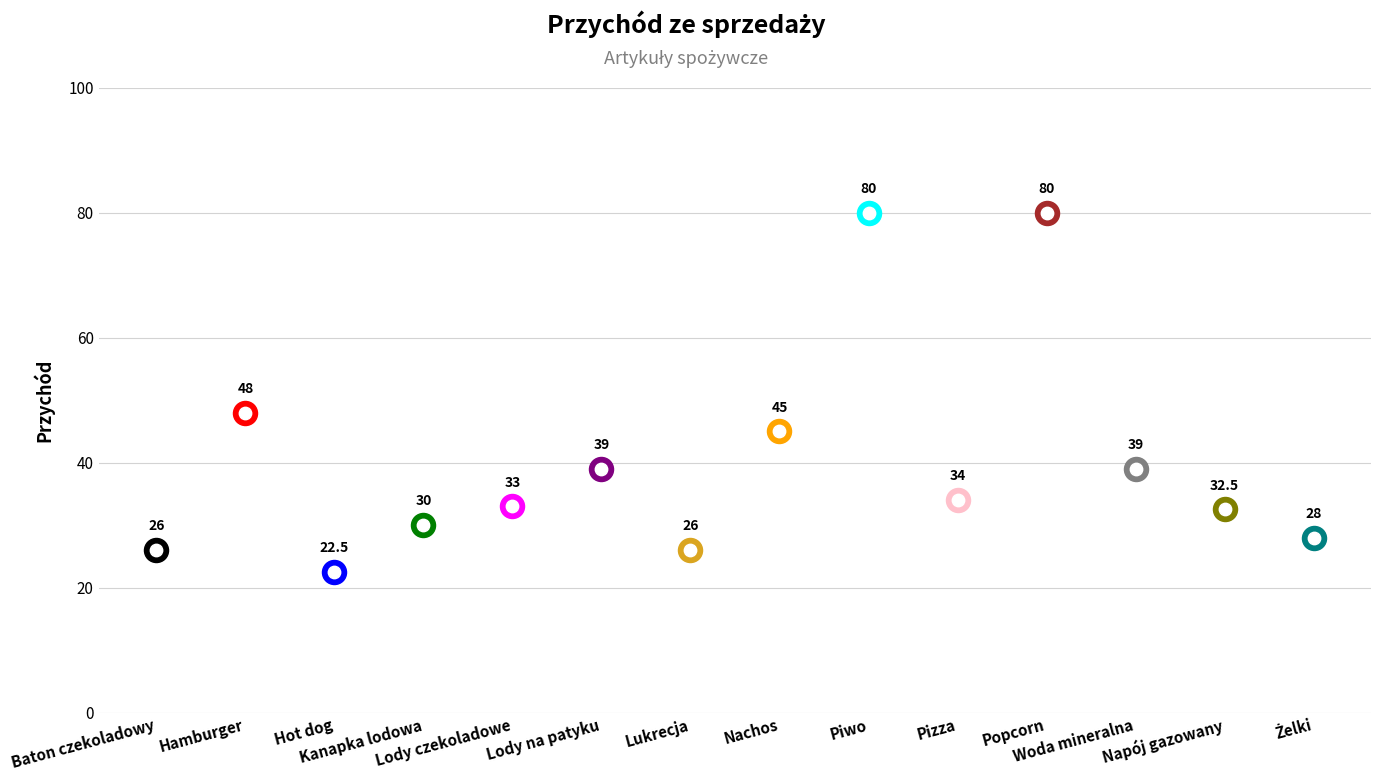

What is the change in value from Kanapka lodowa to Woda mineralna?

+9.0